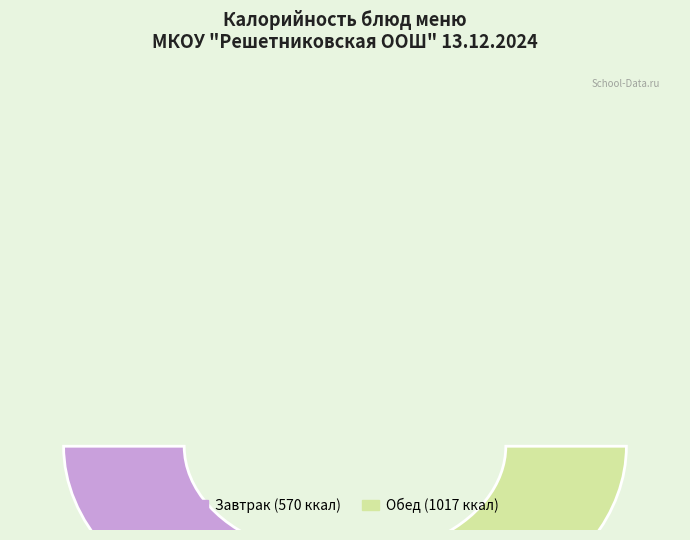

Which slice is the largest?

Греча с маслом